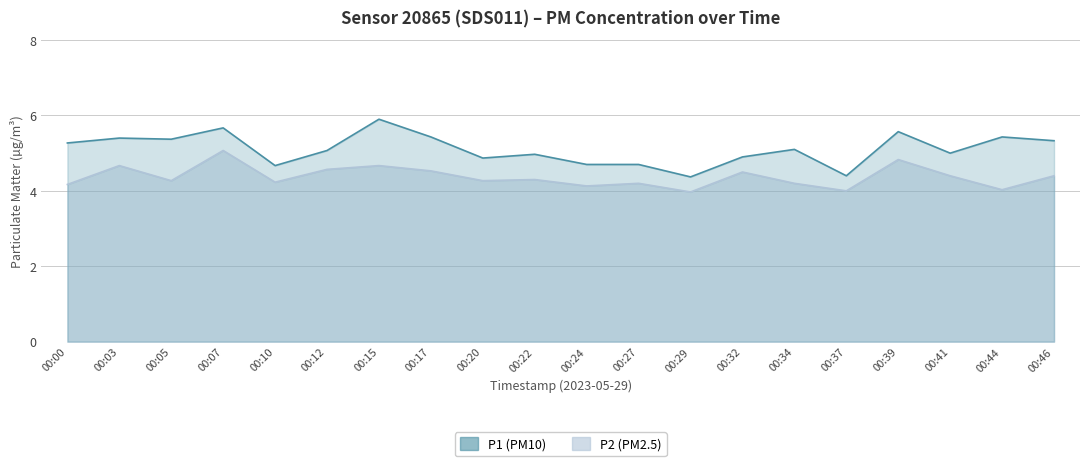

Is the value of P1 at 00:22 greater than the value of P2 at 00:37?

Yes